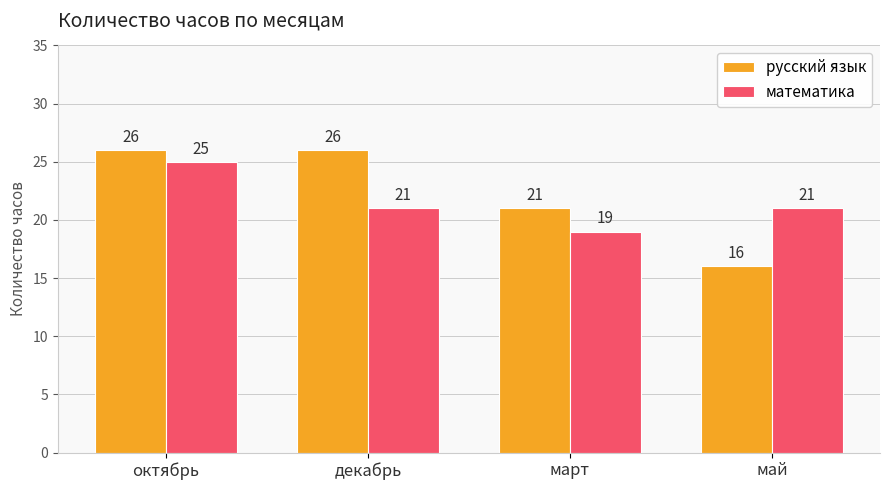

Reading left to right, extract all data points from this chart.

русский язык: октябрь=26	декабрь=26	март=21	май=16
математика: октябрь=25	декабрь=21	март=19	май=21